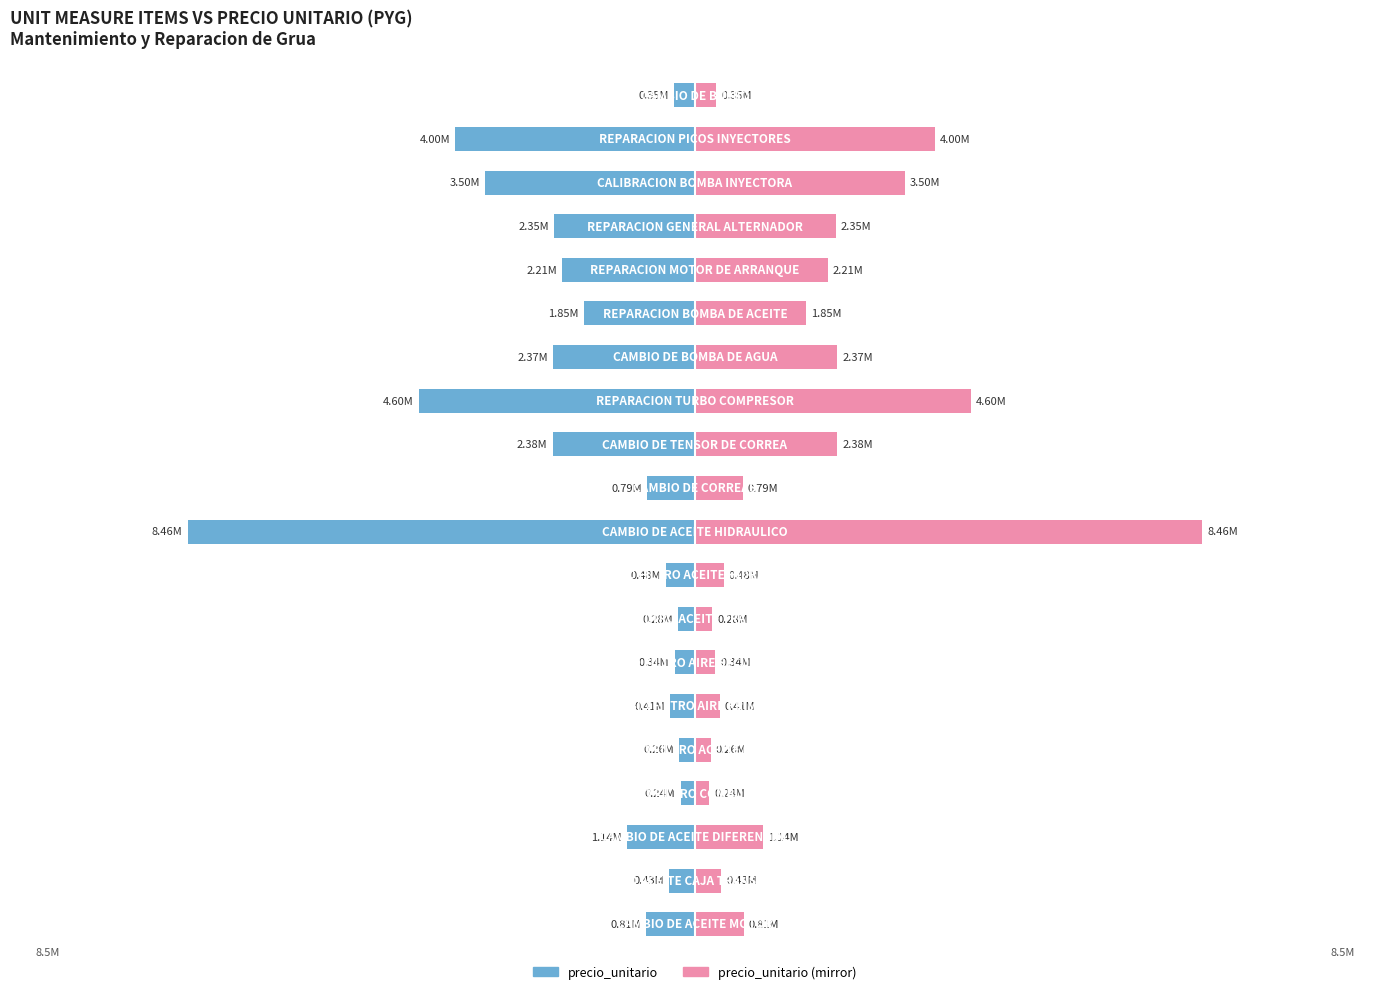

What is the sum of all precio_unitario (right) values?

37266900